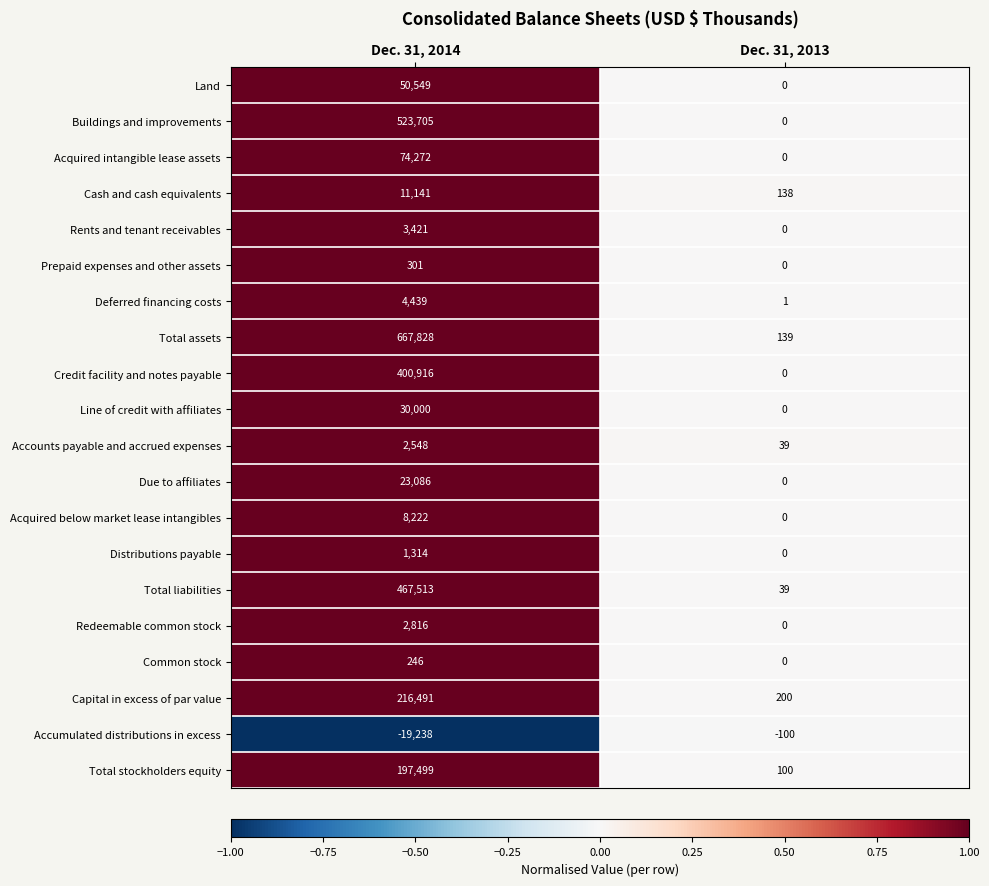

What is the sum of all Acquired intangible lease assets values?

74272